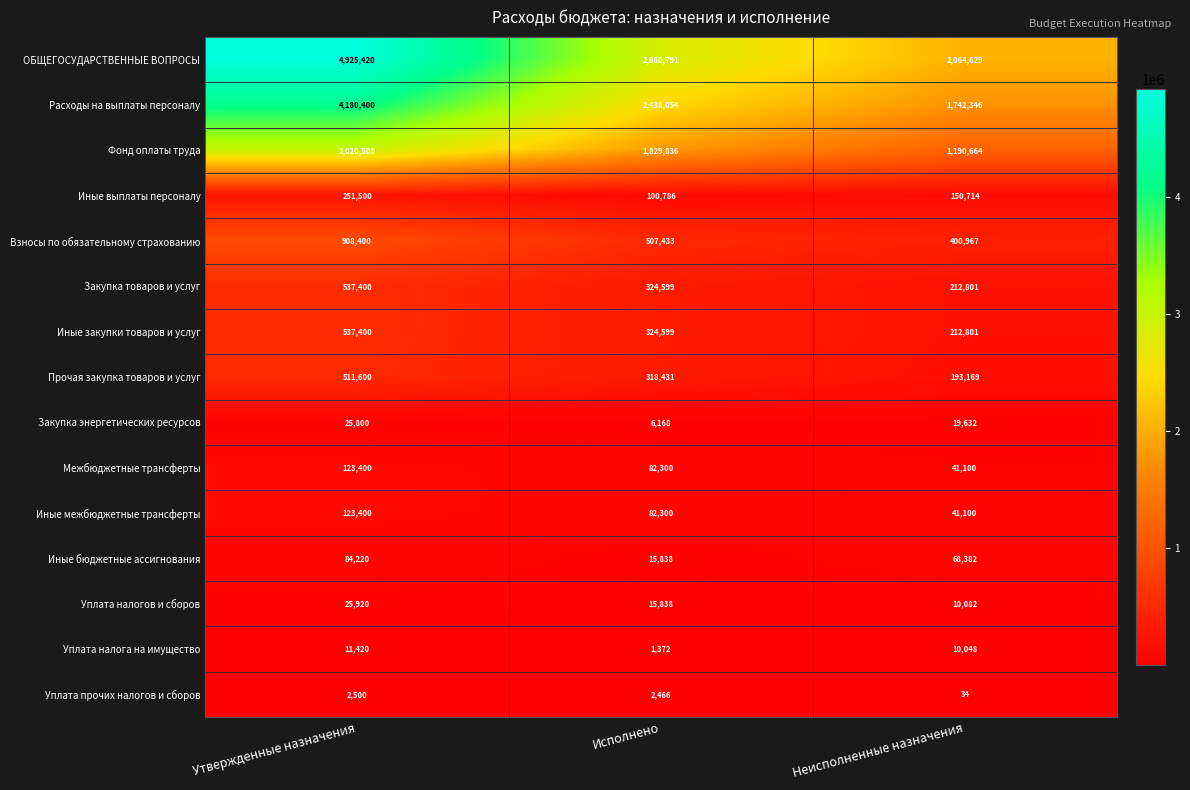

List the labels in order of Иные закупки товаров и услуг value, smallest first.

Неисполненные назначения, Исполнено, Утвержденные назначения